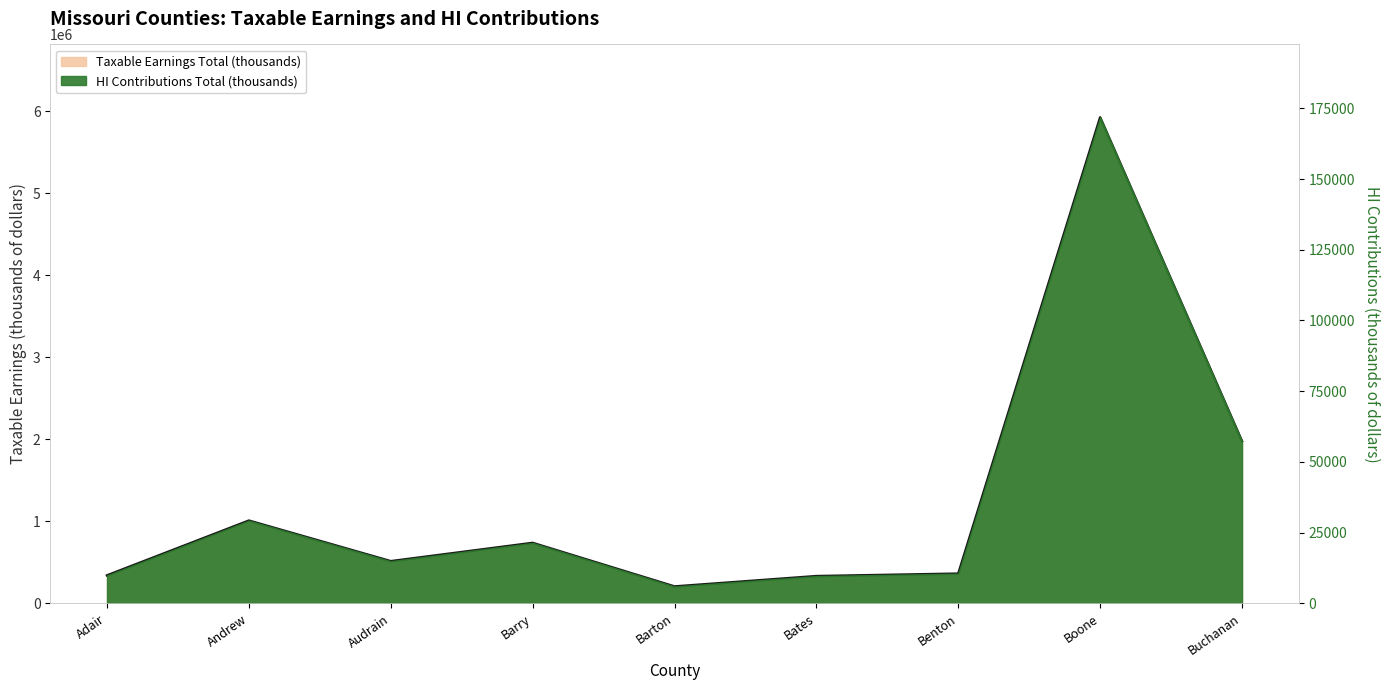

Where is the first local maximum?

Andrew